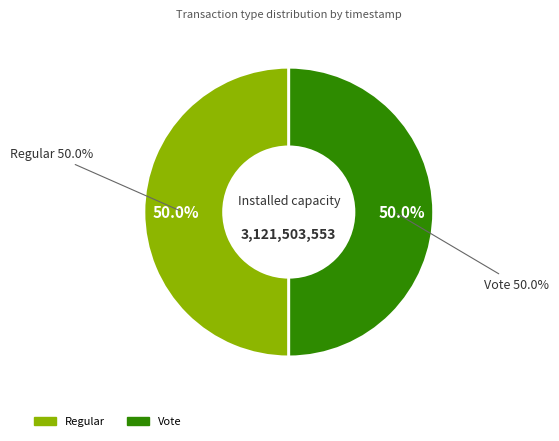

What is the ratio of the value at Regular to the value at Vote?

1.0